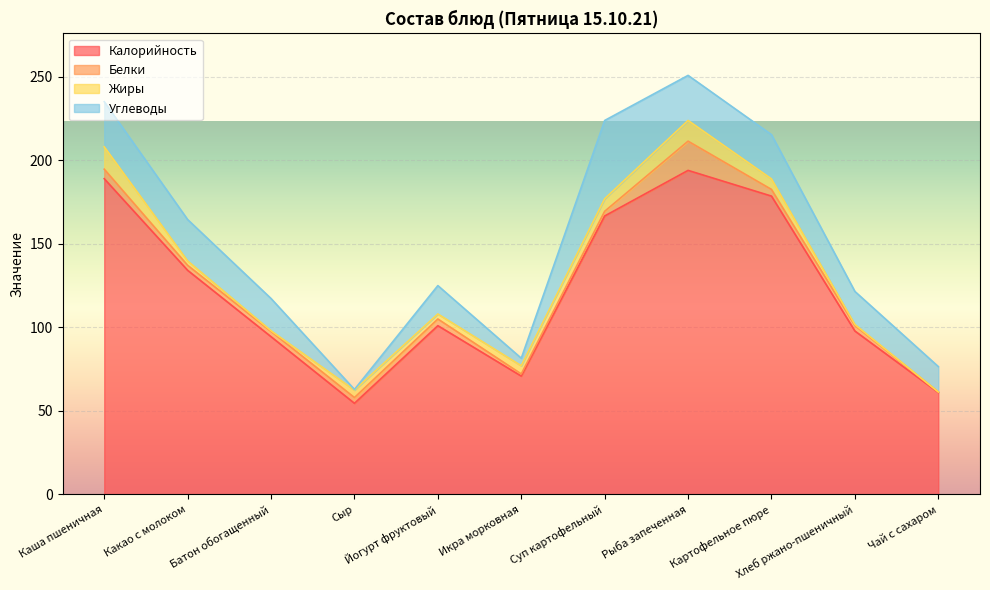

Which series has the largest total across all categories?

Калорийность